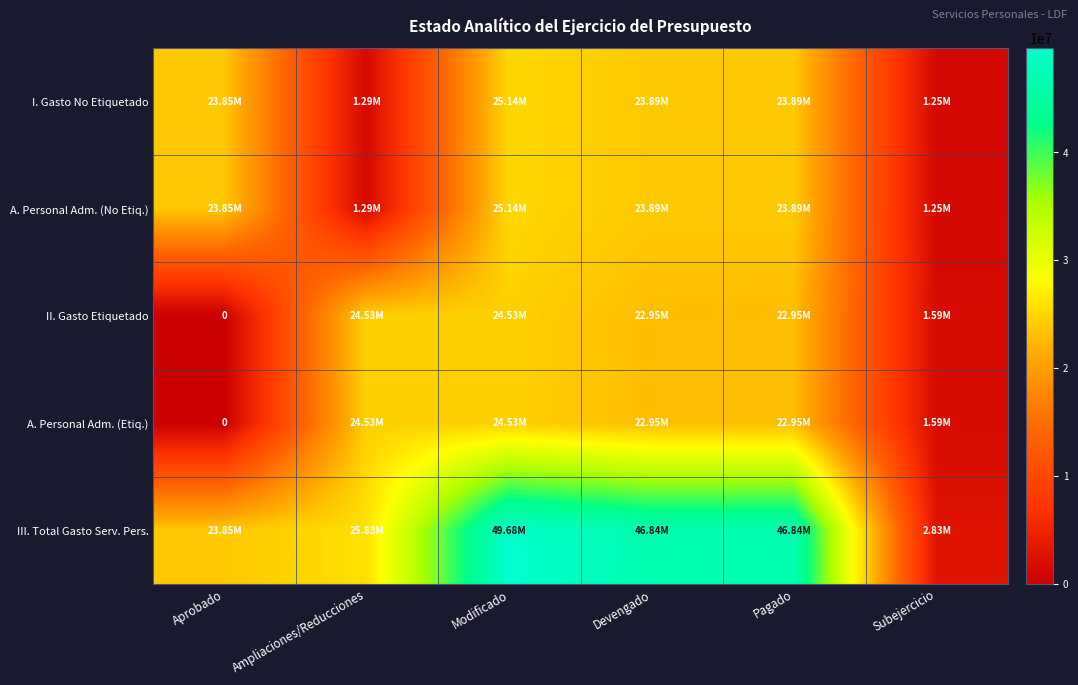

At which category is the sum across all series the highest?

Modificado